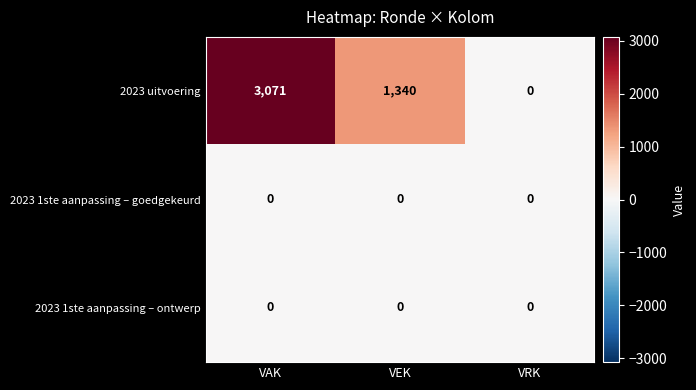

Reading left to right, extract all data points from this chart.

2023 uitvoering: VAK=3071	VEK=1340	VRK=0
2023 1ste aanpassing – goedgekeurd: VAK=0	VEK=0	VRK=0
2023 1ste aanpassing – ontwerp: VAK=0	VEK=0	VRK=0